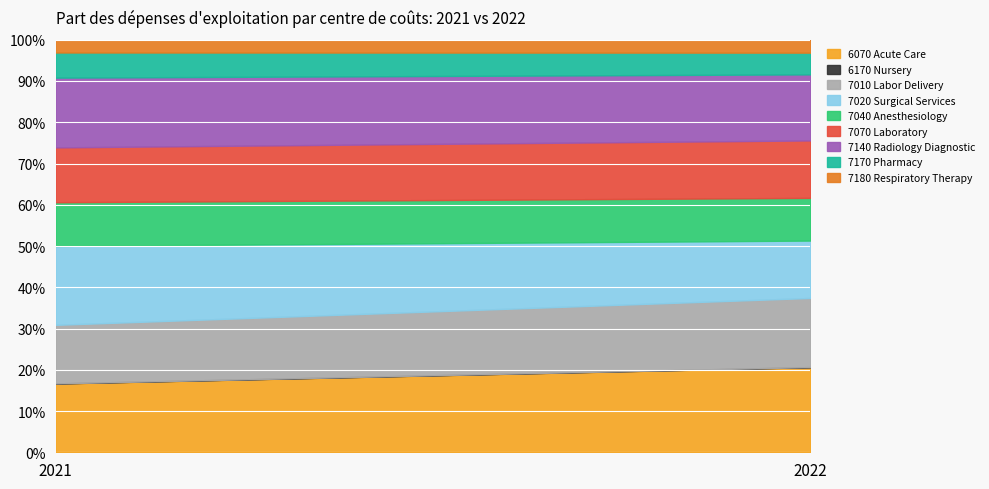

Which category has the lowest value in the Operating Expense 2022 series?

6170 Nursery